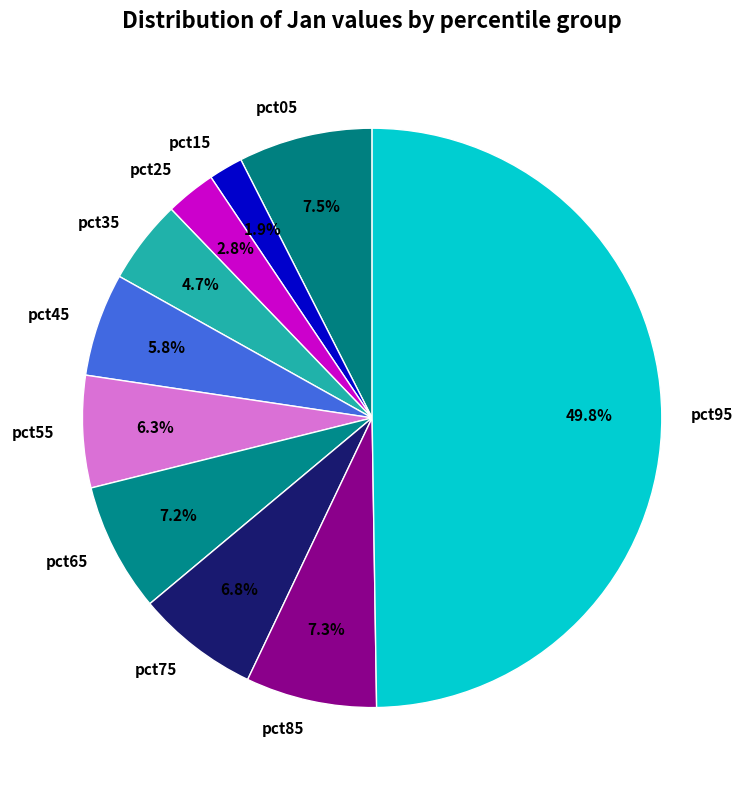

Is it true that pct95 is 50% of the pie?

True